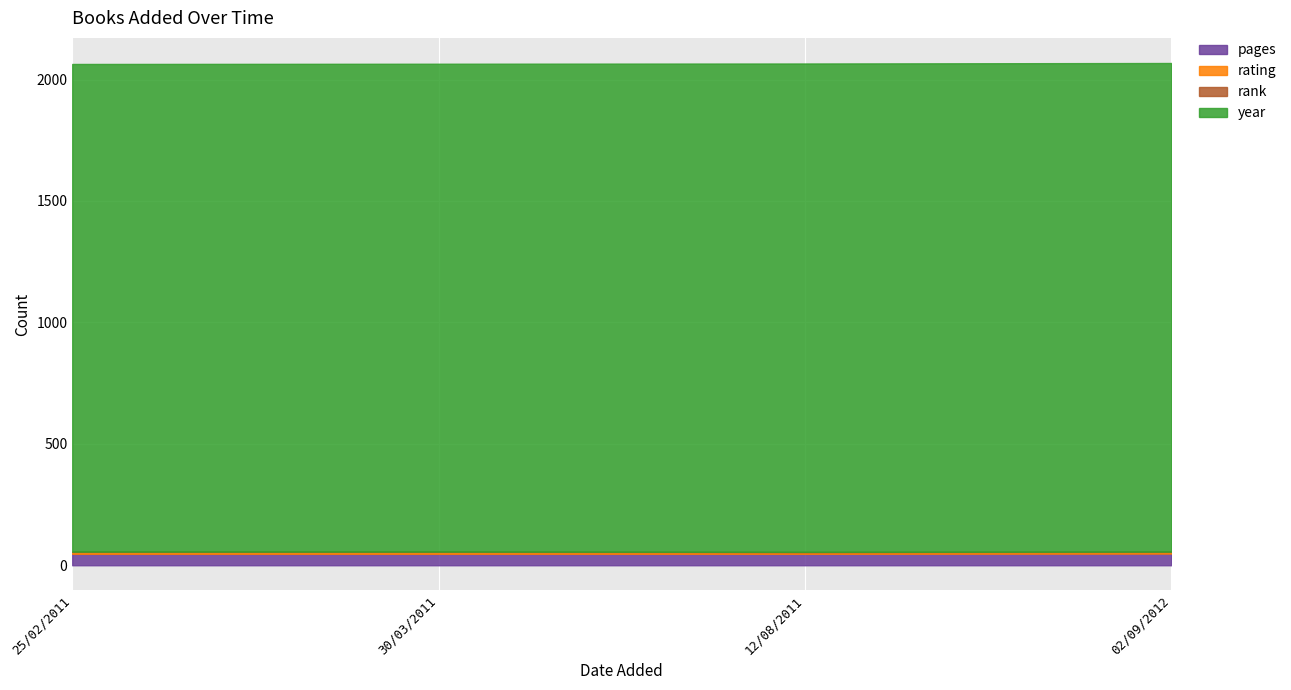

What value does the rank series have at 30/03/2011?

1